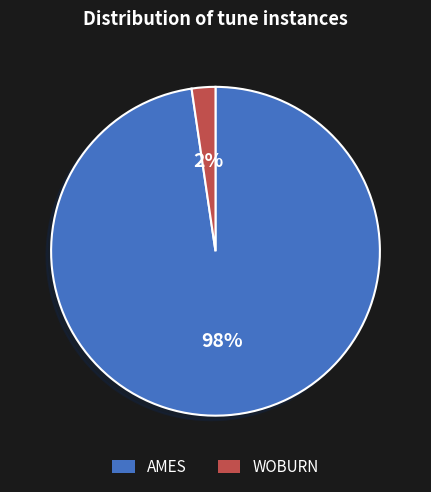

How many segments does this pie chart have?

2